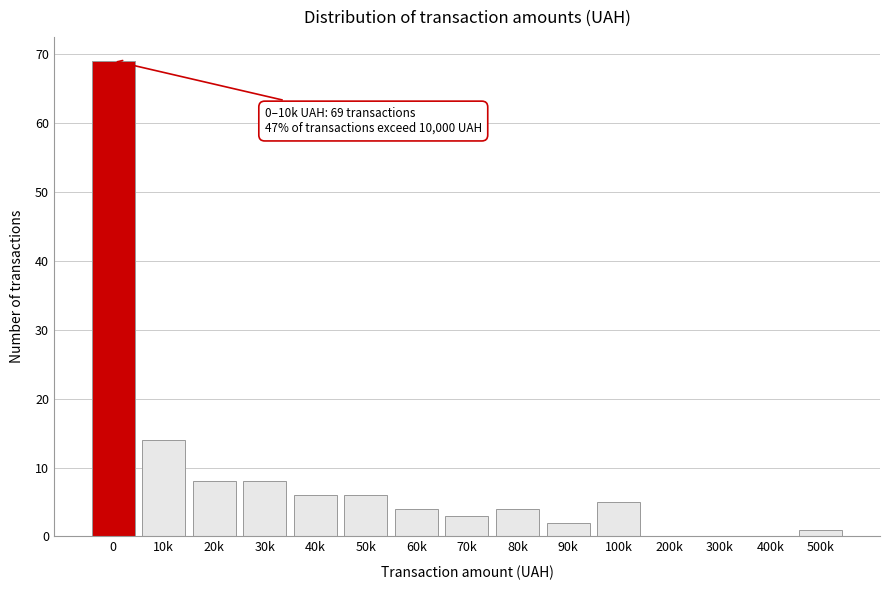

Is it true that the value at 20k is 14?

False